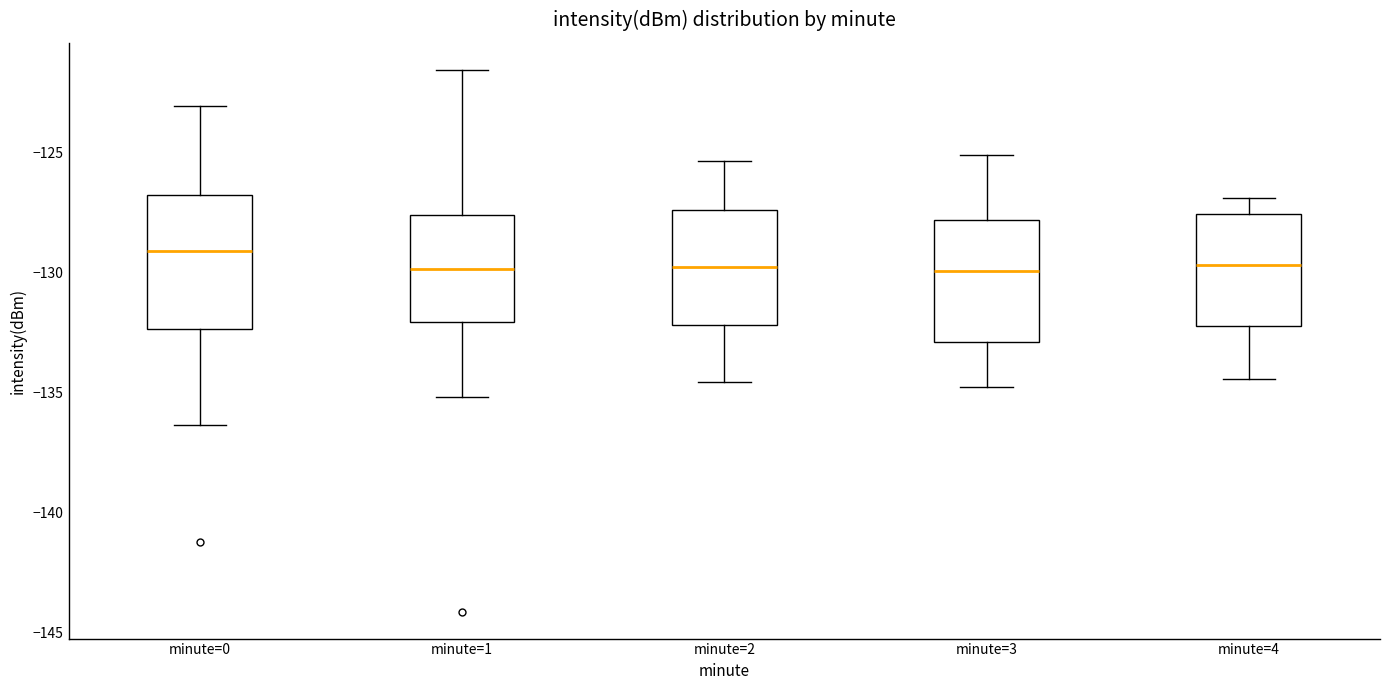

Reading left to right, read every box against the y-axis: the position of its median line, the range the box covers, and the ends of its whiskers. The values are not printed on the chart, so give them approximately, as read against the axis.

minute=0: median -129.0, box -132.5 to -127.0, whiskers -136.5 to -123.0
minute=1: median -130.0, box -132.0 to -127.5, whiskers -135.0 to -121.5
minute=2: median -130.0, box -132.0 to -127.5, whiskers -134.5 to -125.5
minute=3: median -130.0, box -133.0 to -128.0, whiskers -135.0 to -125.0
minute=4: median -129.5, box -132.0 to -127.5, whiskers -134.5 to -127.0